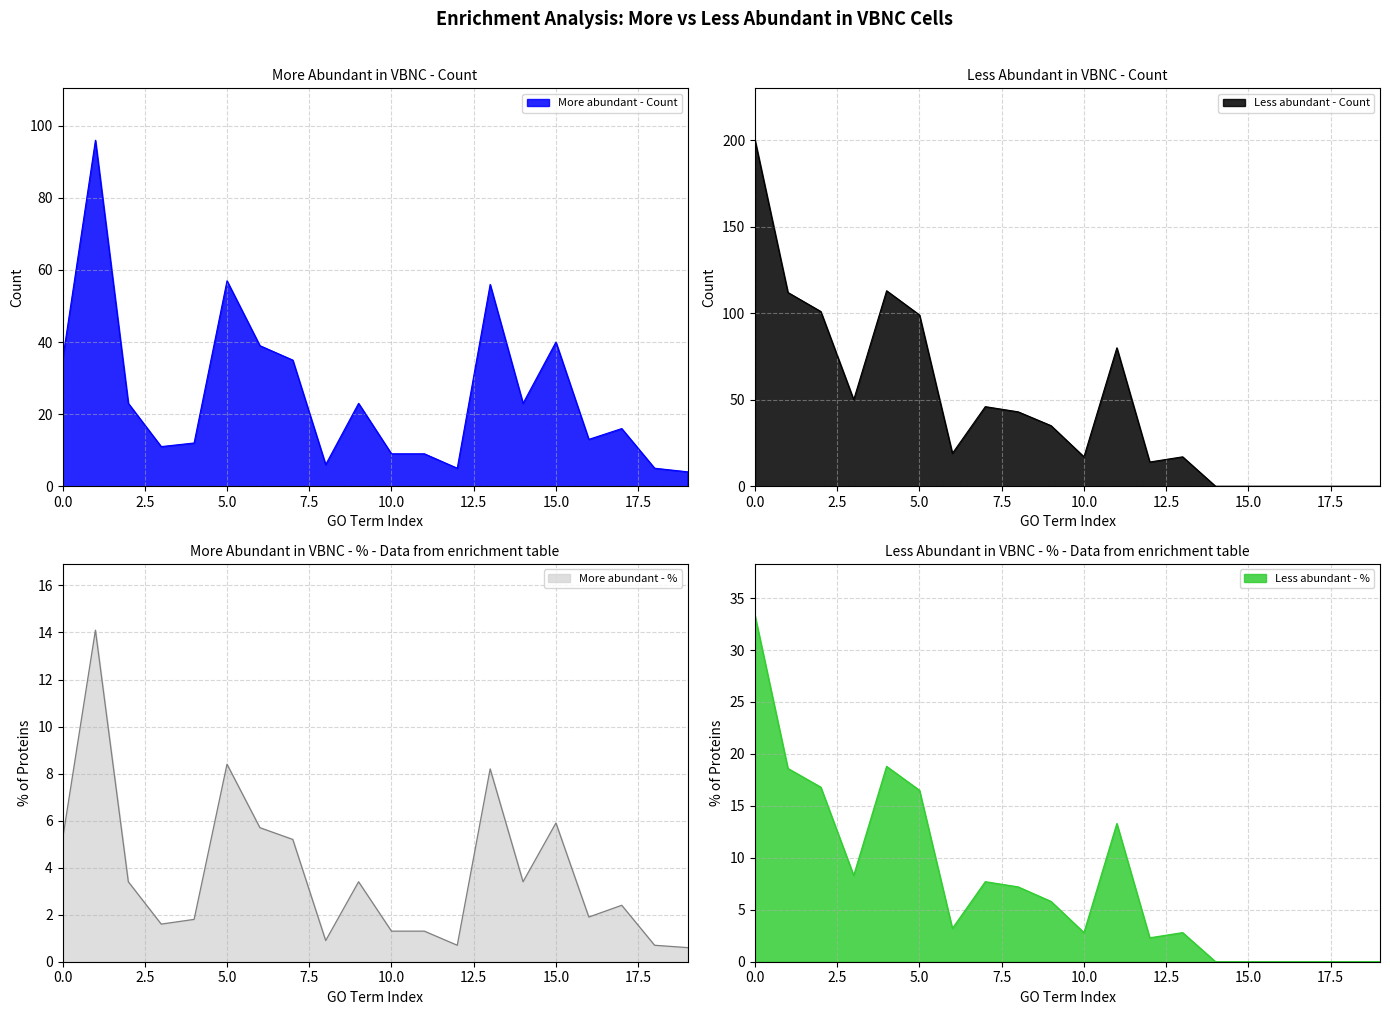

Which series has the largest range (max minus min)?

Less abundant - %